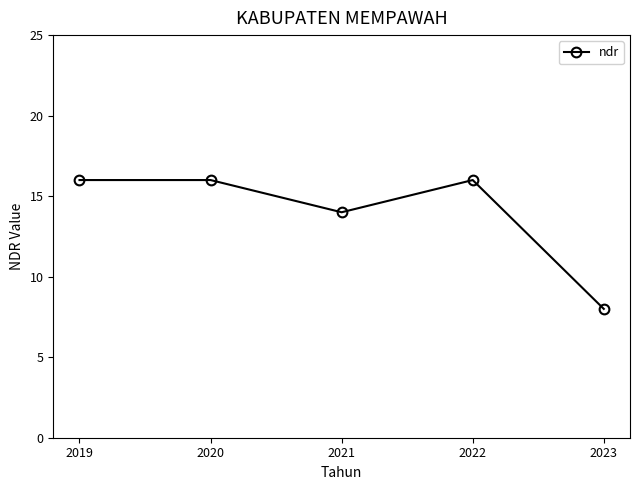

What is the sum of the values at 2020 and 2021?

30